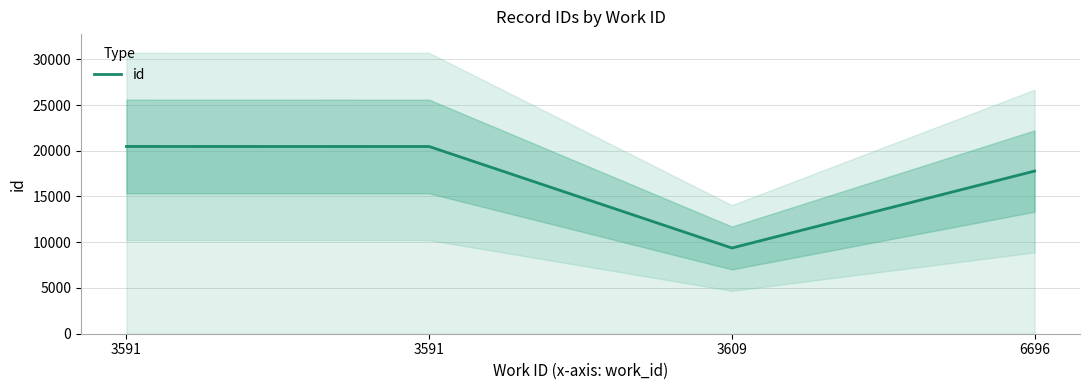

At which label does the data first exceed 20464?

3591